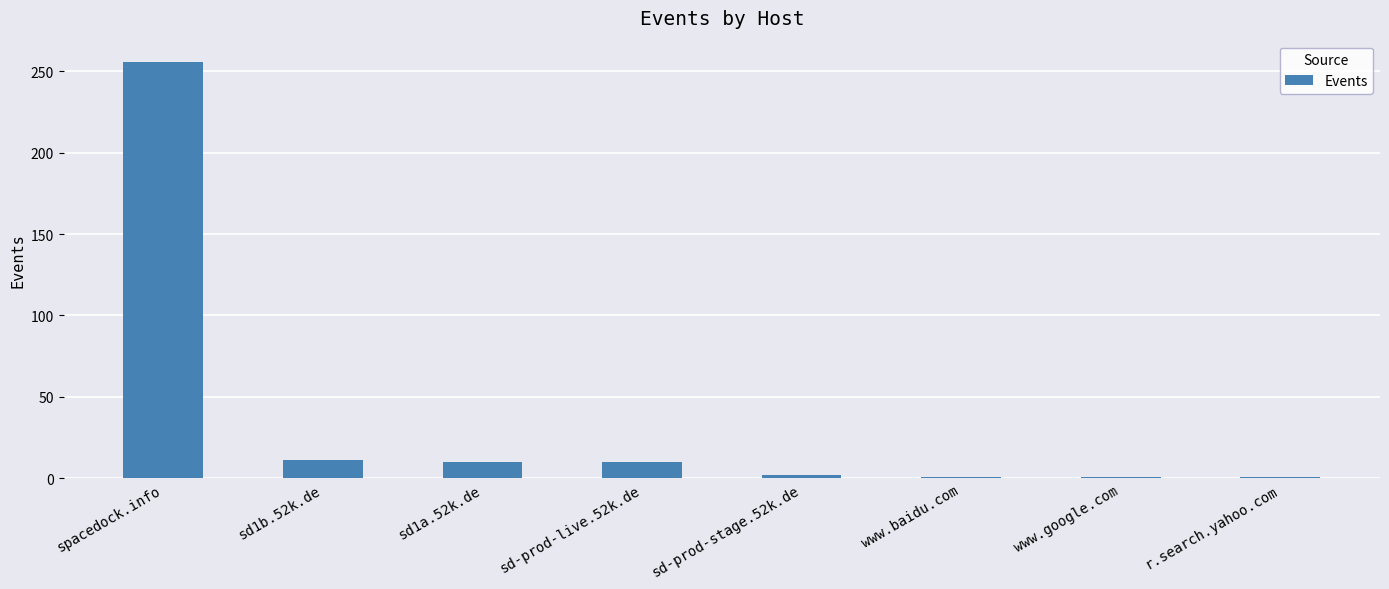

What is the value of the 5th bar from the left?

2